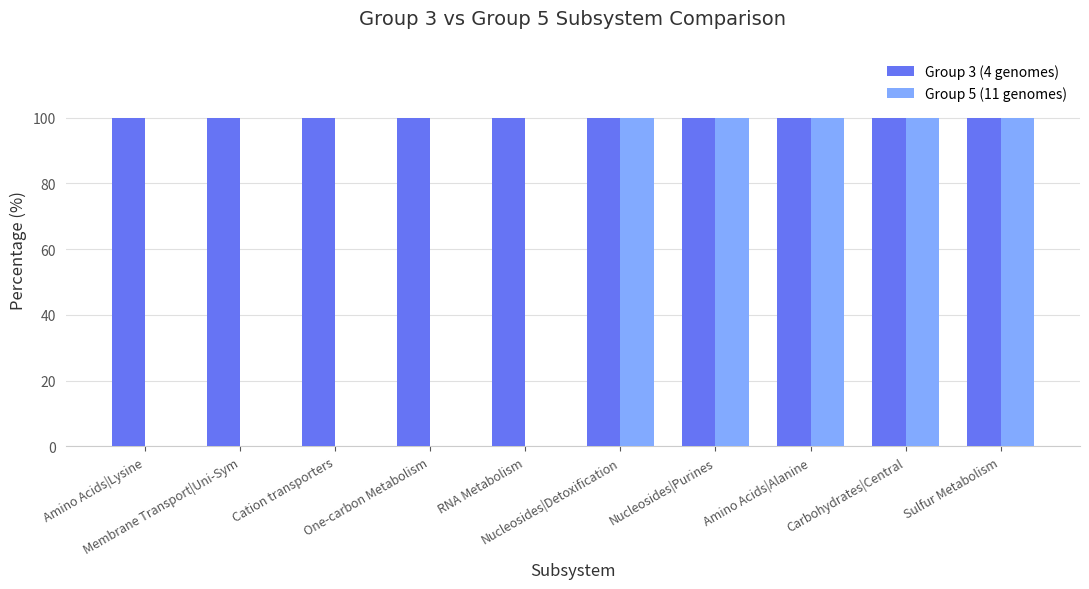

Is the value of Group 5 (11 genomes) at One-carbon Metabolism greater than the value of Group 3 (4 genomes) at One-carbon Metabolism?

No